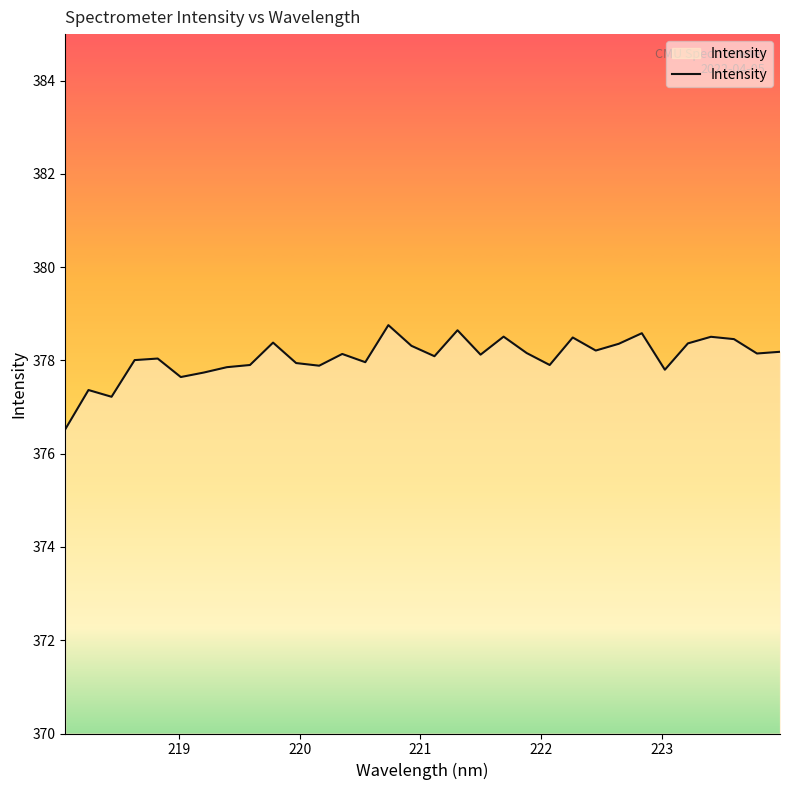

What is the difference between the maximum and minimum values?

2.2